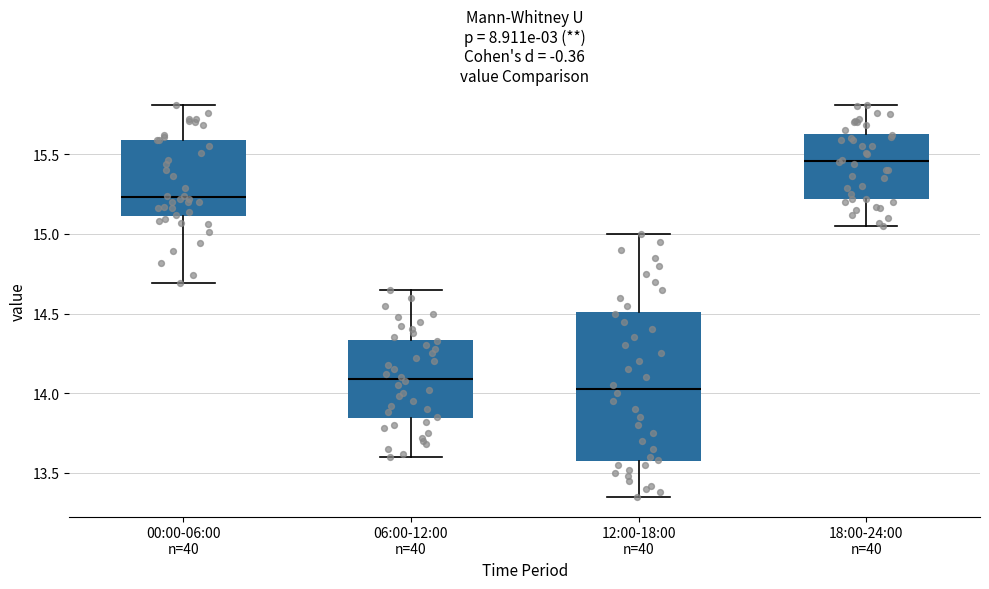

Which box has the highest median line?

18:00-24:00 n=40